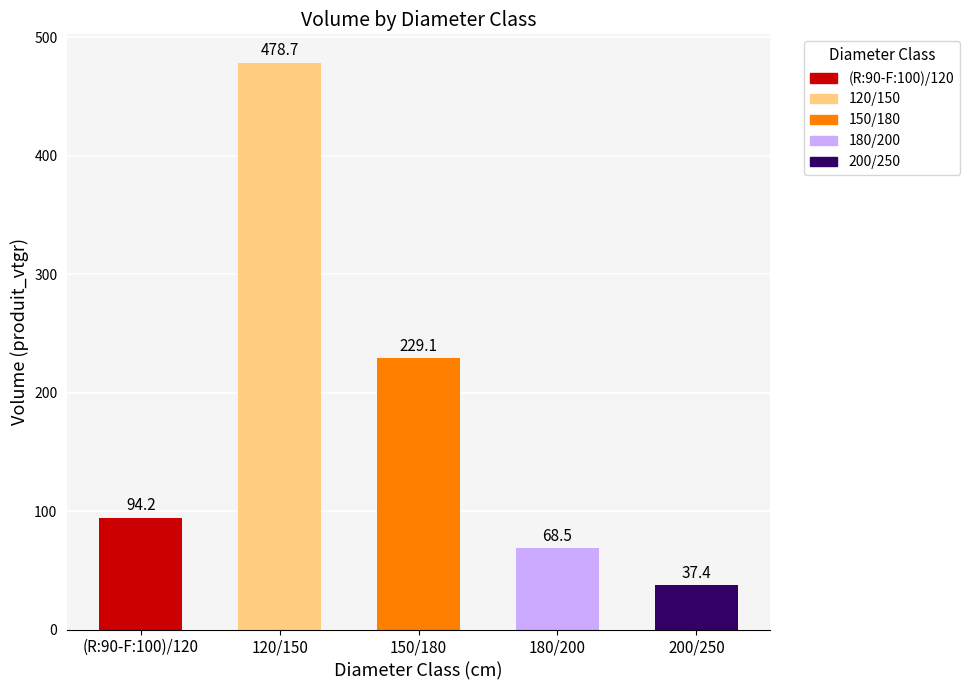

Where does the data first go above 94?

(R:90-F:100)/120